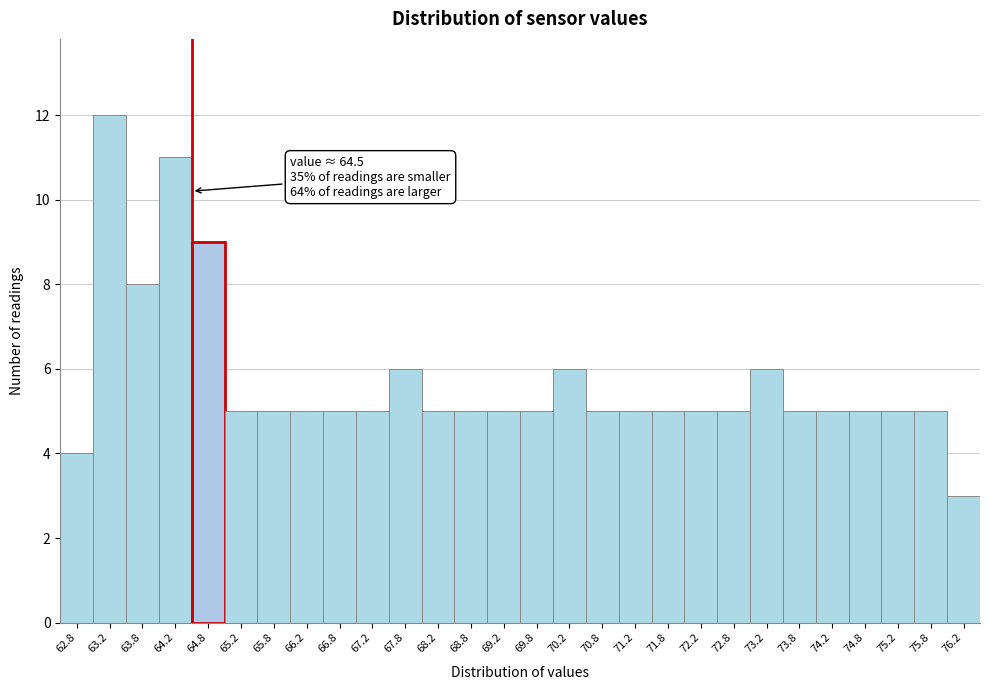

Over which range of the x-axis is the bar tallest?

63.0 to 63.5